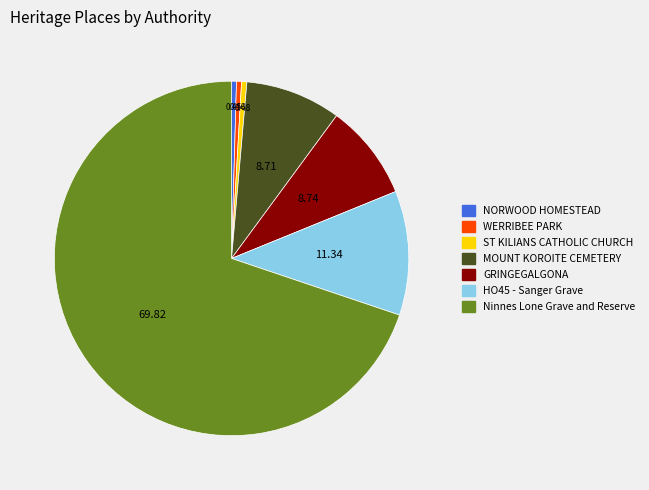

What is the ratio of the value at ST KILIANS CATHOLIC CHURCH to the value at NORWOOD HOMESTEAD?

1.1